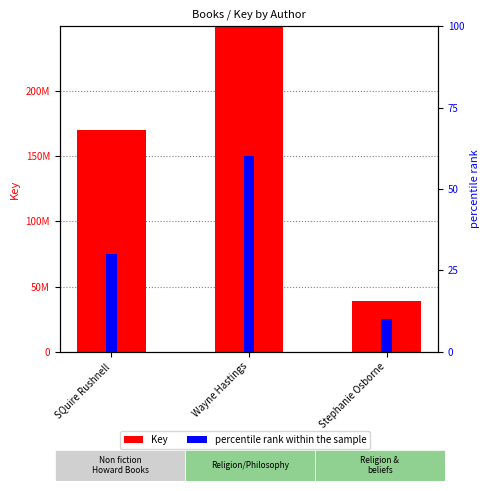

What are all the series names shown in the legend?

Key, percentile rank within the sample